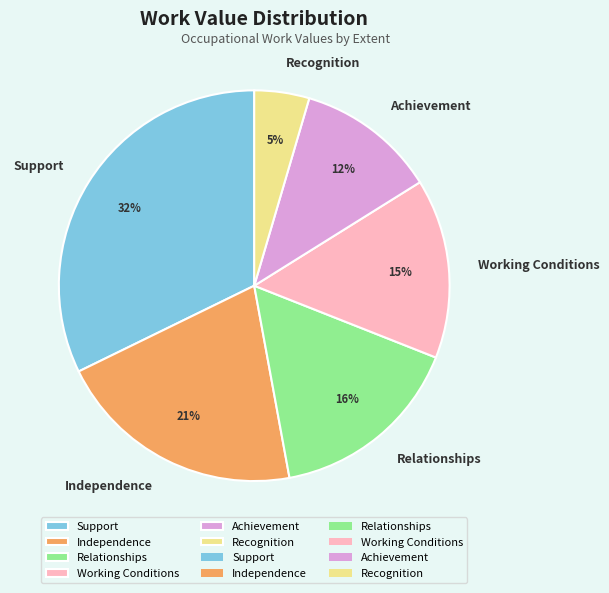

Between Recognition and Independence, which is larger?

Independence